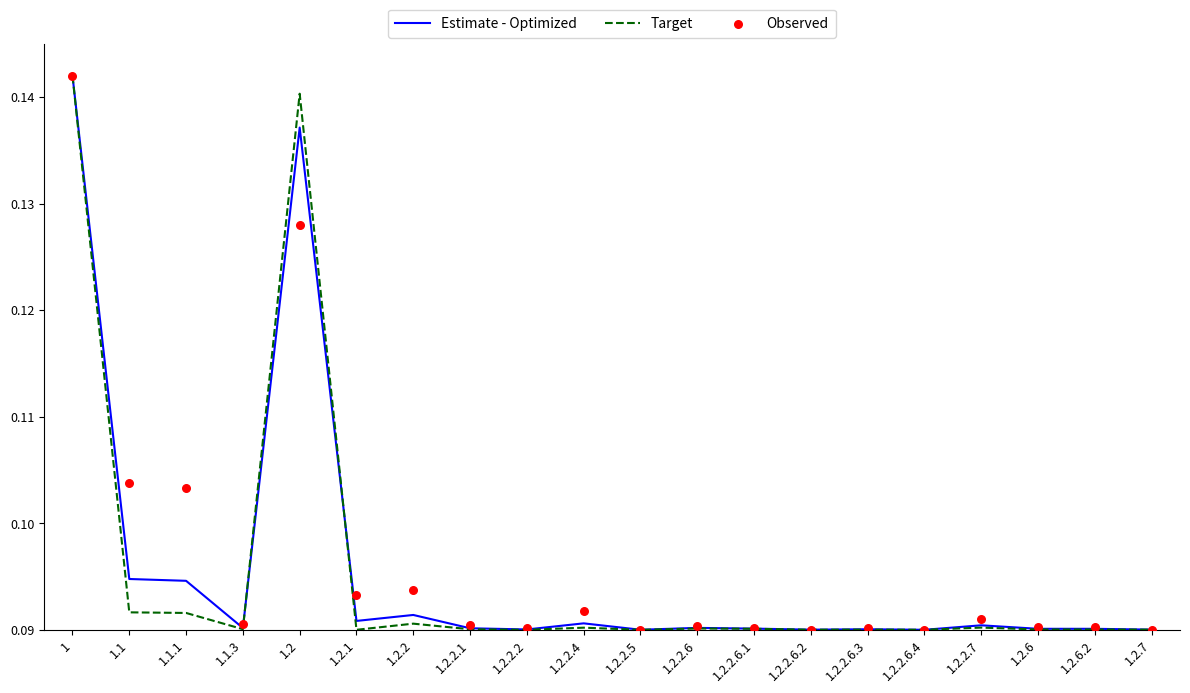

At which category is the sum across all series the highest?

1